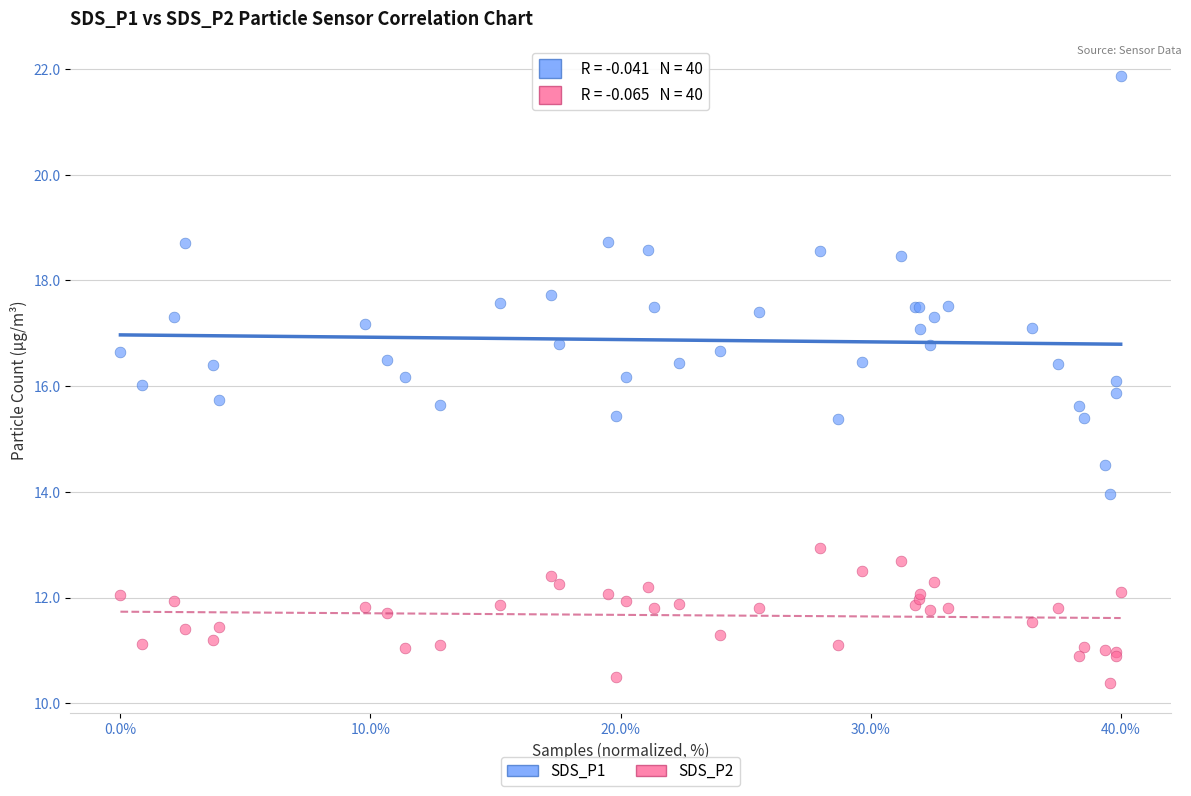

Which series has the largest Y range (max minus min)?

SDS_P1